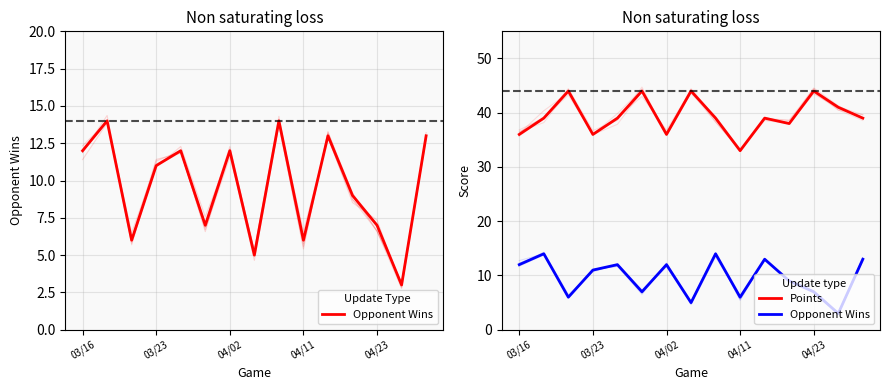

How many interior local peaks does the Points series have?

5